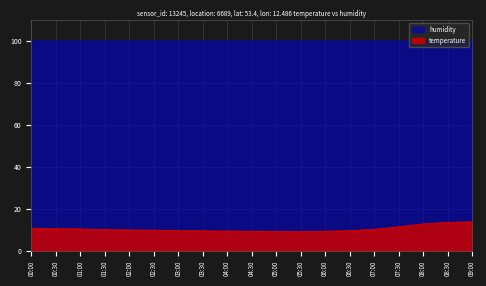

What is the label of the 6th point from the left?

02:30